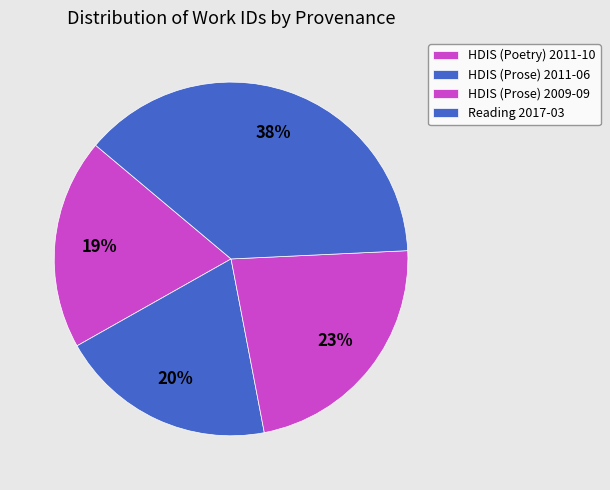

Do HDIS (Prose) 2011-06 and Reading 2017-03 together represent more than half of the pie?

Yes